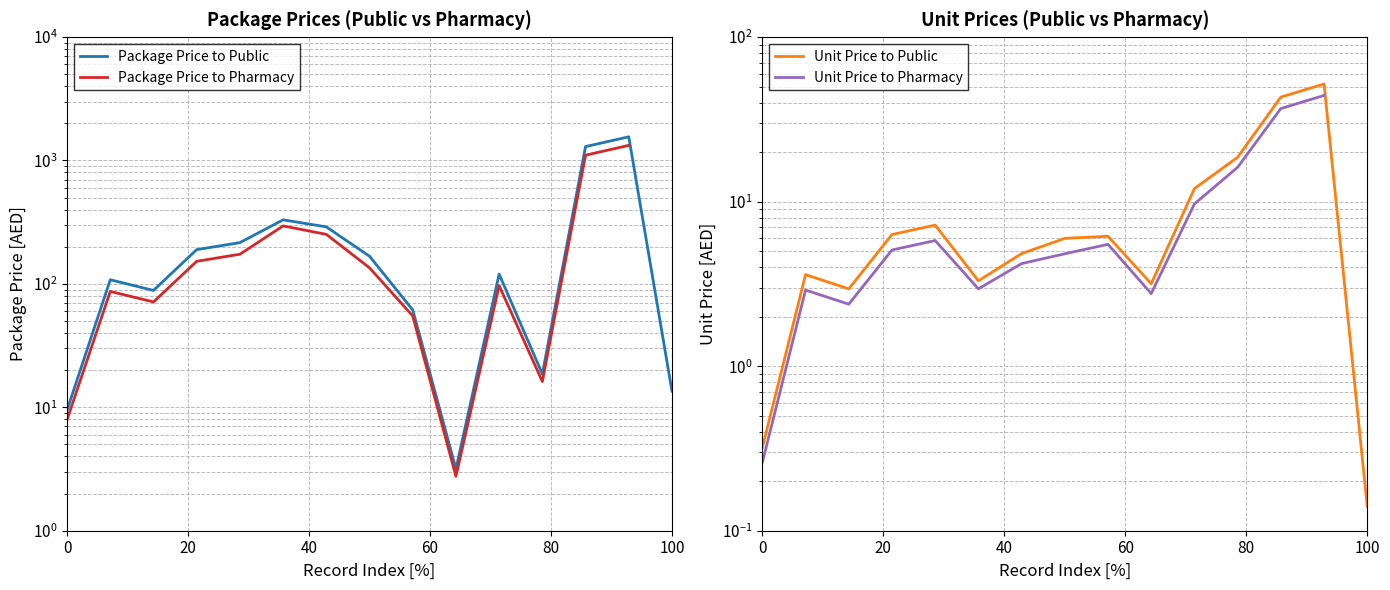

True or false: Unit Price to Public and Package Price to Public intersect in this chart.

False